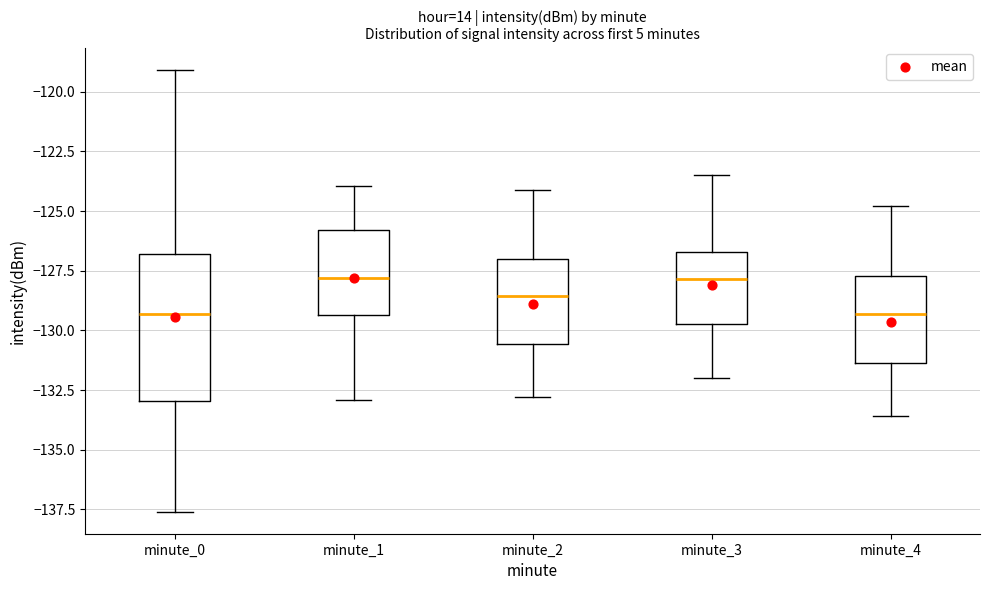

Where does the median line of the box for minute_1 sit on the y-axis? The values are not printed on the chart, so give them approximately, as read against the axis.

-128.0